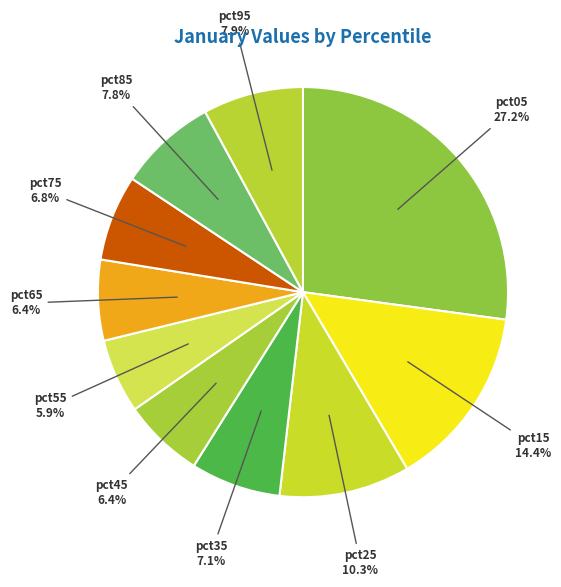

Is pct05 the majority of the pie?

No